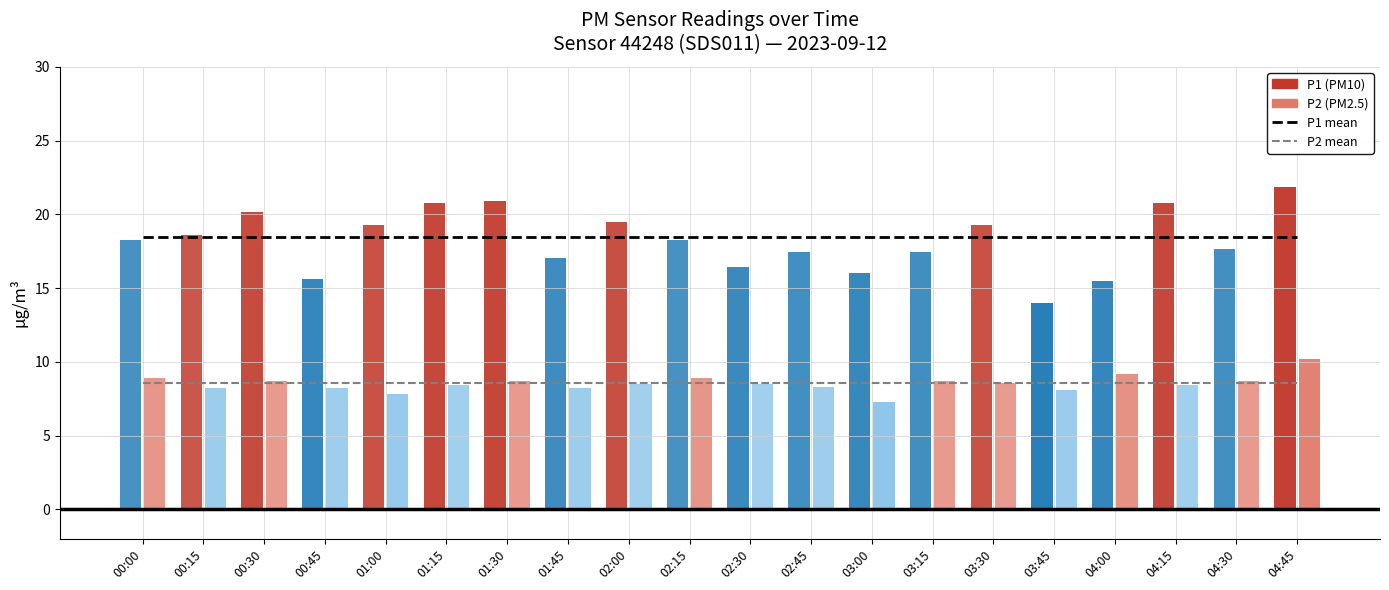

The P2 mean series shows 12.9 at 01:30. True or false?

False